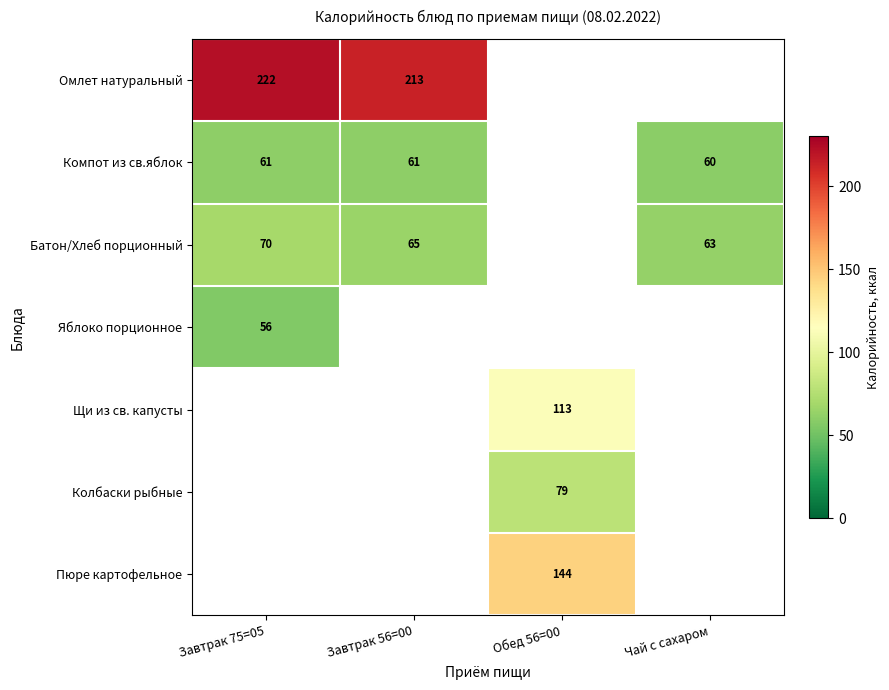

Between Чай с сахаром and Завтрак 75=05, which is larger?

Завтрак 75=05